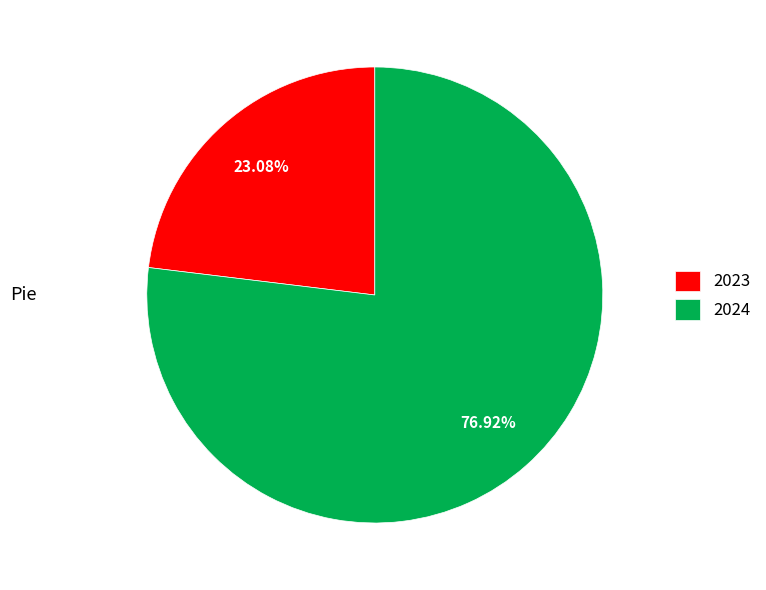

Is the sum of 2024 and 2023 greater than half?

Yes